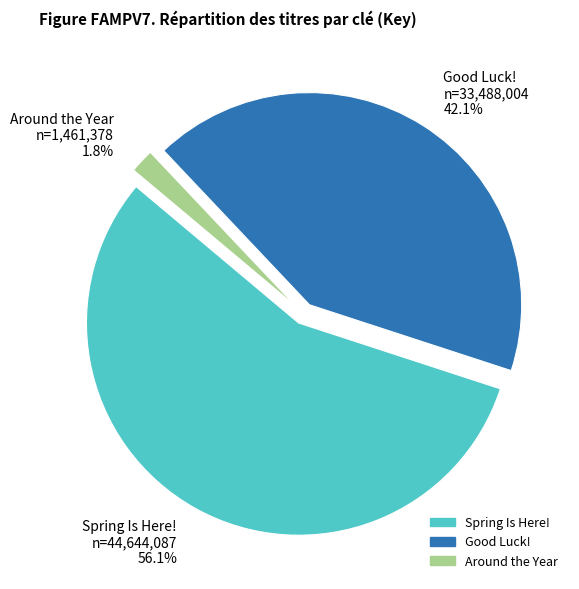

How many segments does this pie chart have?

3